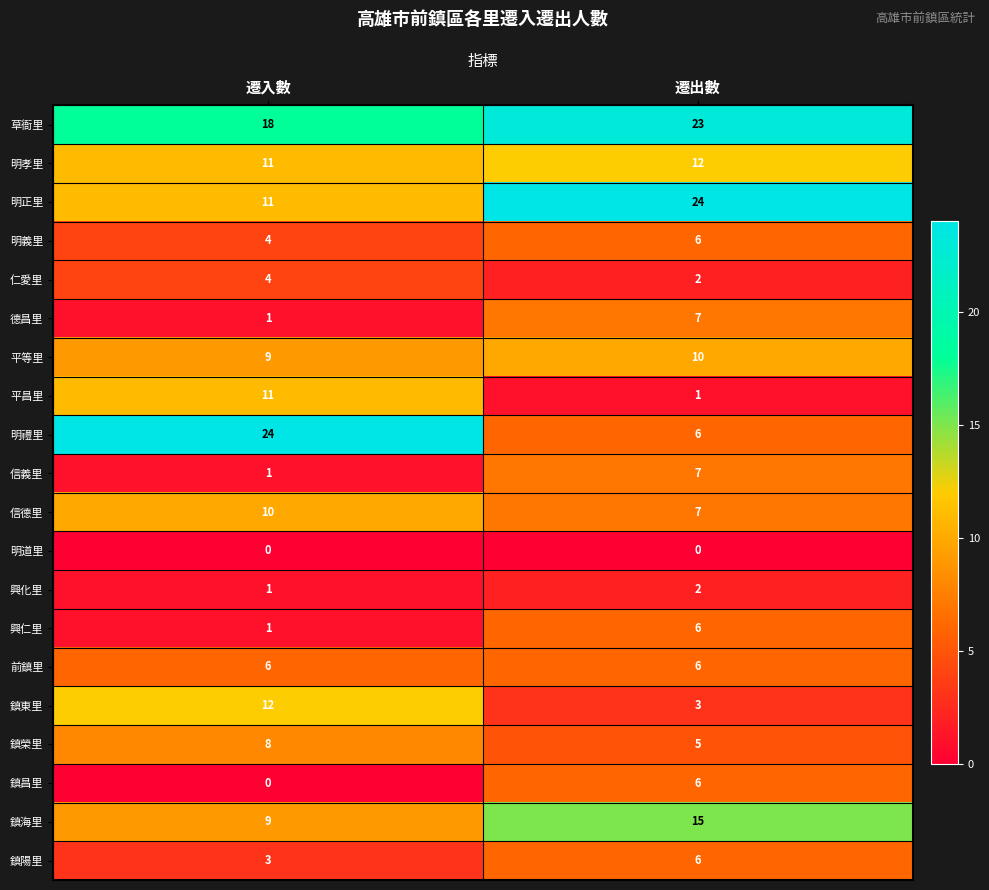

What is the total value across all series at 遷入數?

144